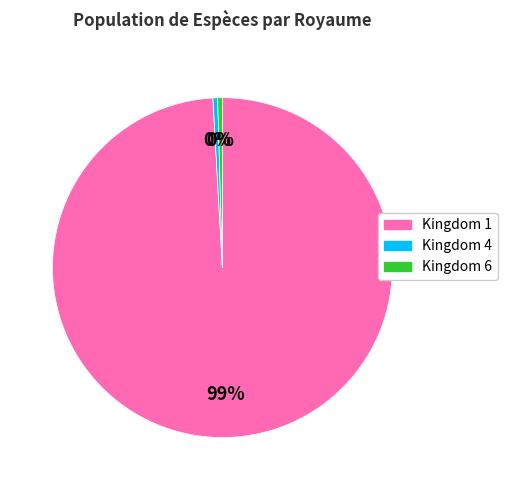

To the nearest percent, what is the average slice percentage?

33%